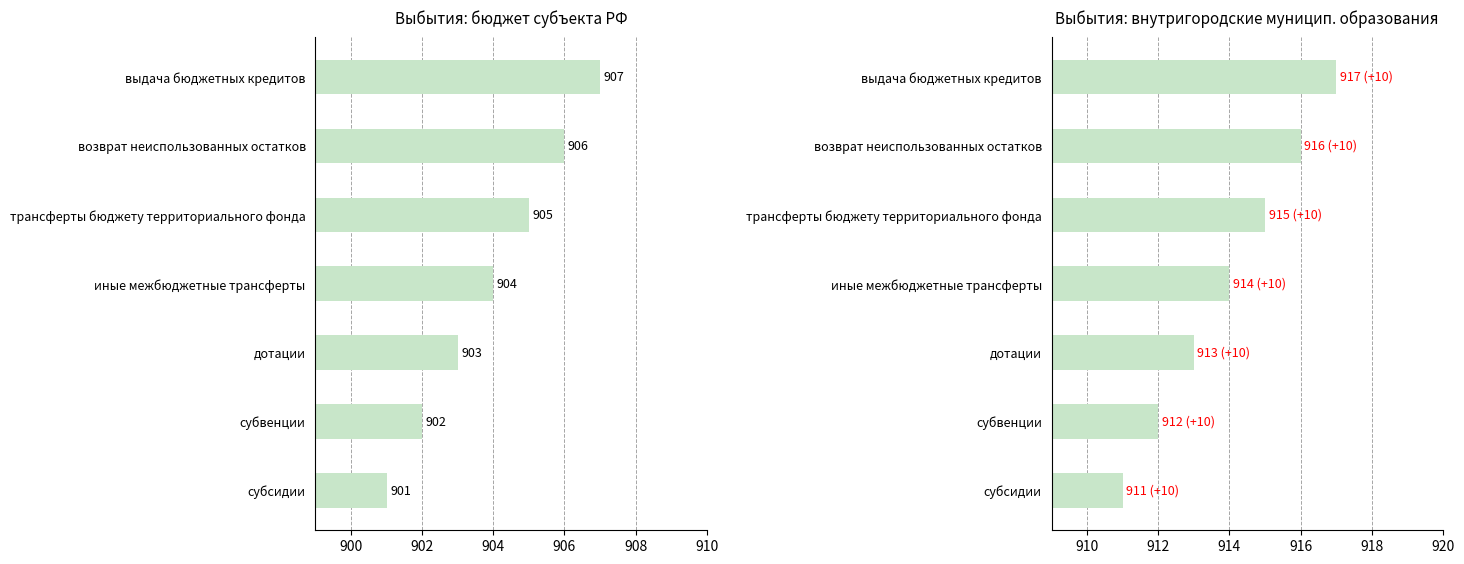

What is the difference between the highest and lowest values at иные межбюджетные трансферты?

10